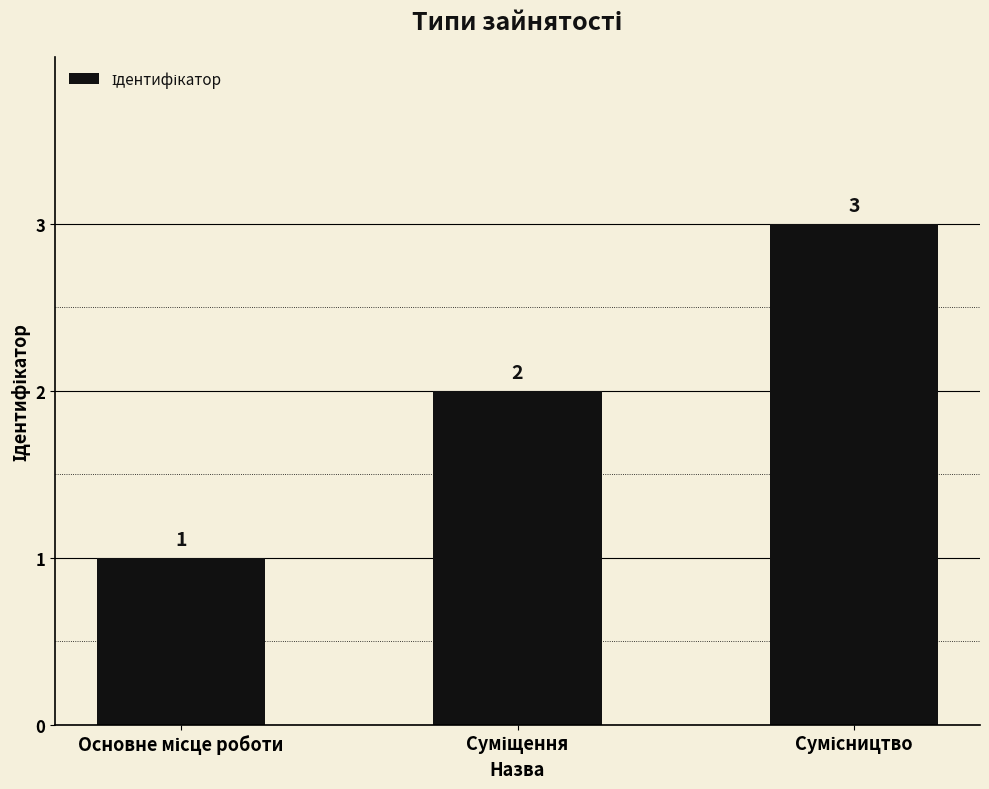

What is the smallest value displayed?

1